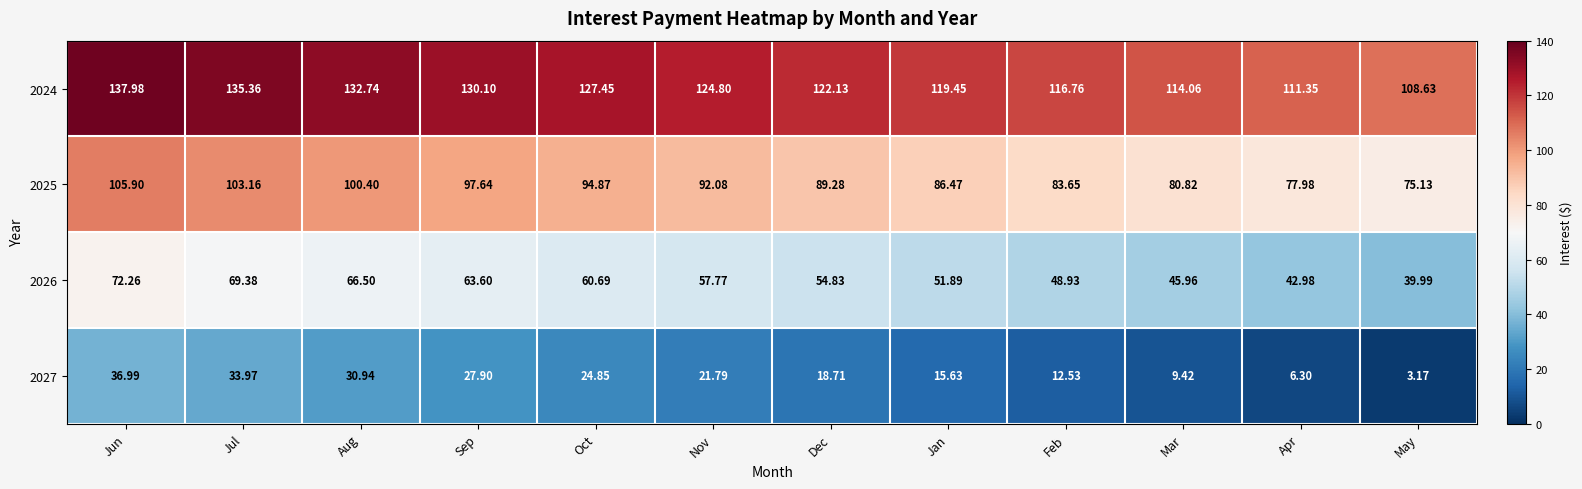

List the labels in order of 2027 value, smallest first.

May, Apr, Mar, Feb, Jan, Dec, Nov, Oct, Sep, Aug, Jul, Jun